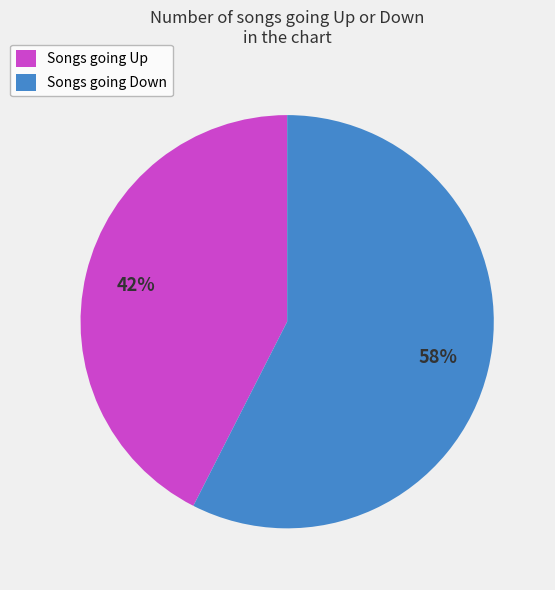

How many segments does this pie chart have?

2